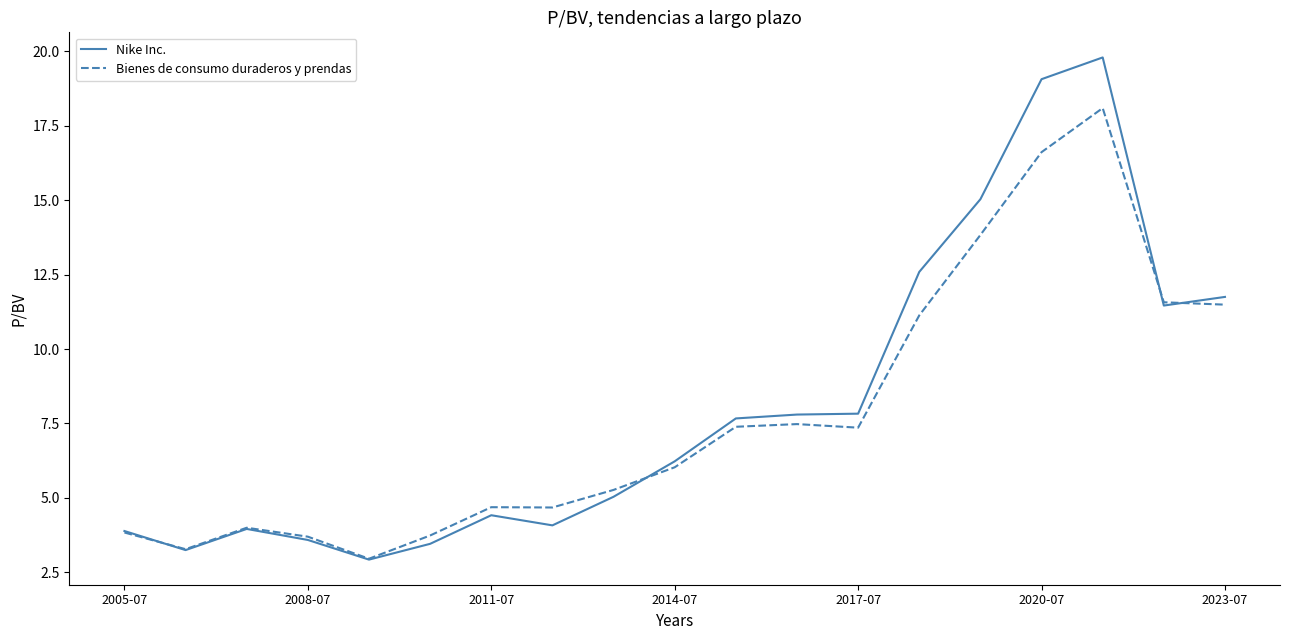

Which series has the widest spread of values?

Nike Inc.